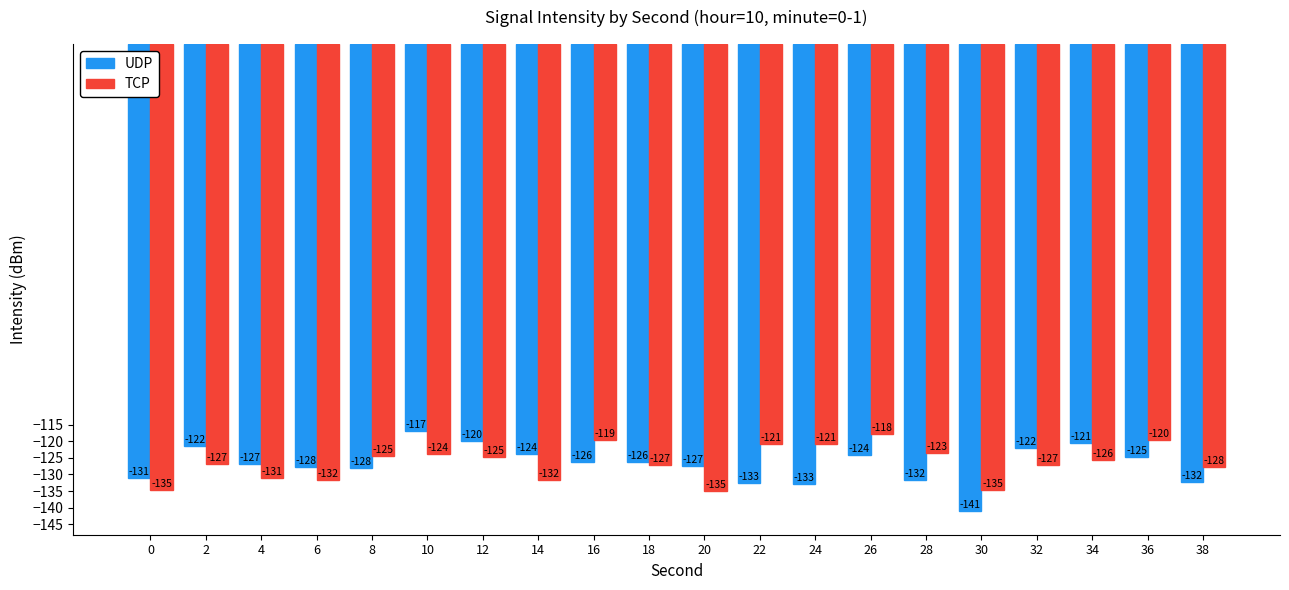

What is the lowest value of the UDP series?

-141.1